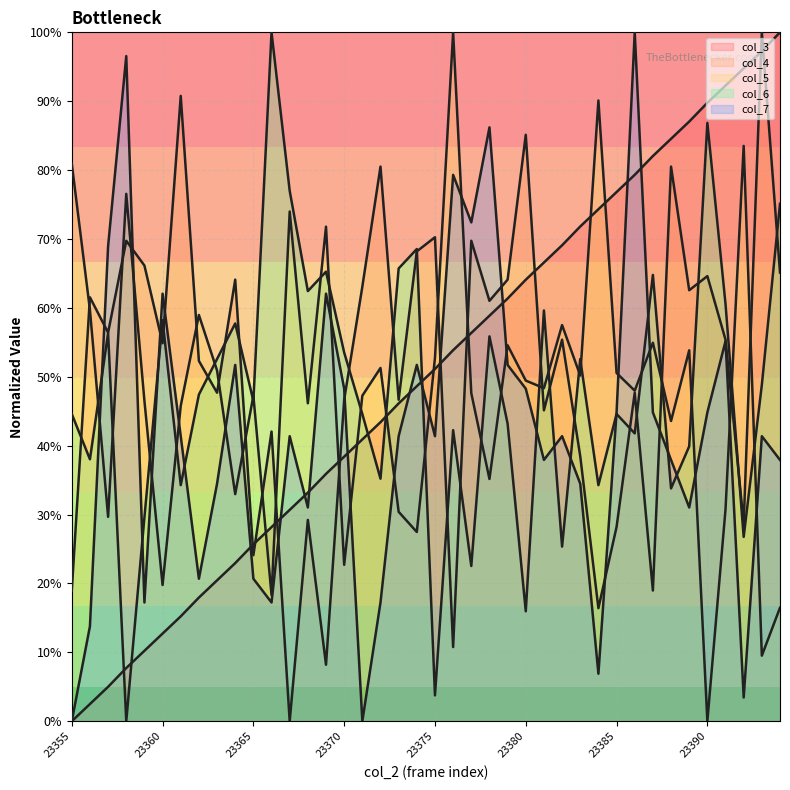

Which has a higher value, 23392 or 23362?

23392